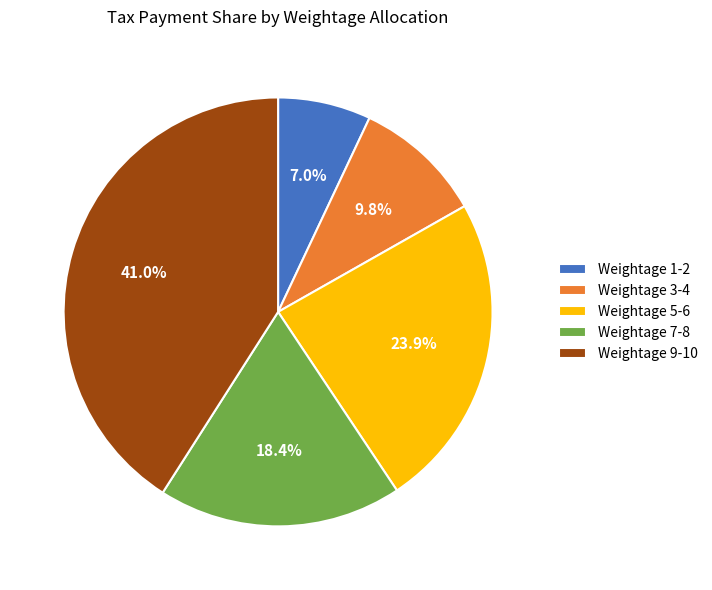

Does any single category account for the majority?

No